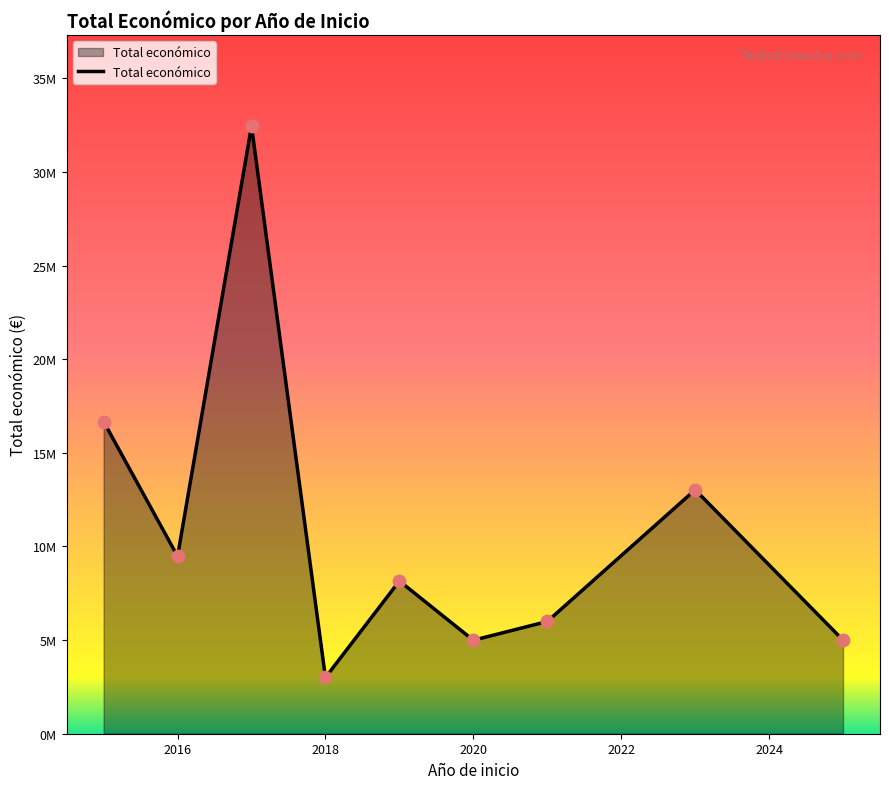

Is this an area chart (filled region under the line)?

Yes